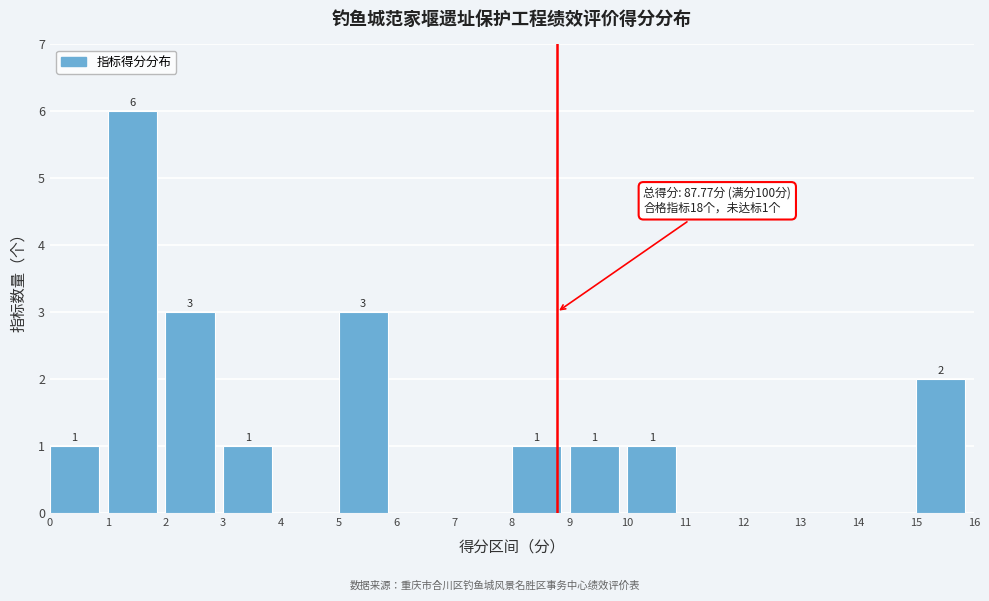

Which range on the x-axis has the tallest bar?

1 to 2